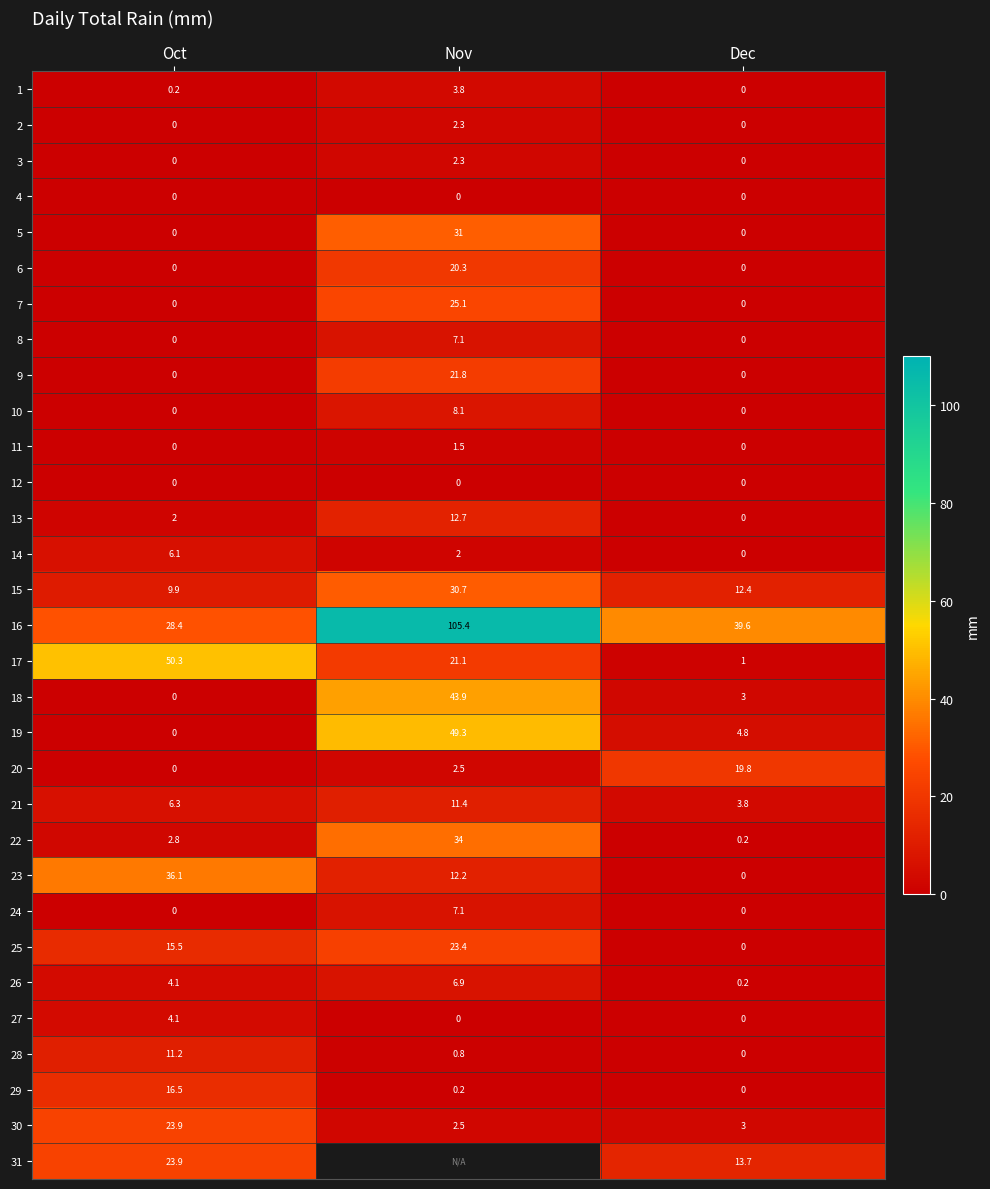

Which category has the highest value in the 25 series?

Nov